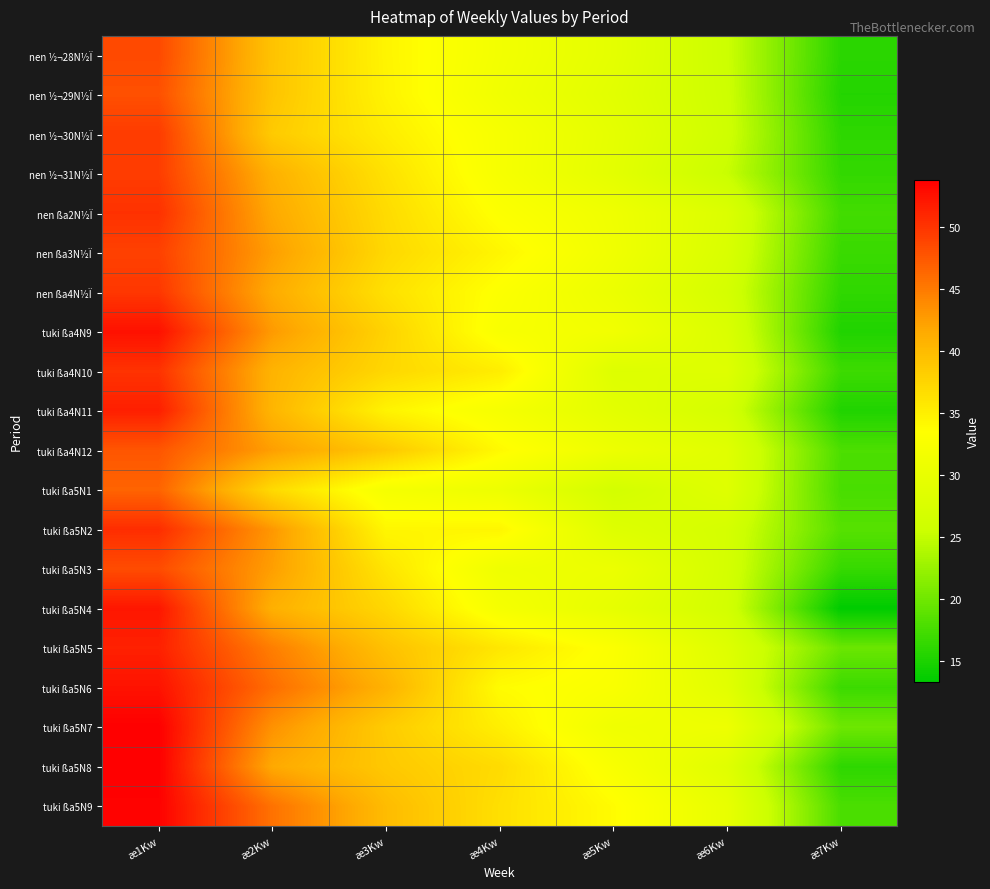

At which category is the sum across all series the highest?

æ1Kw